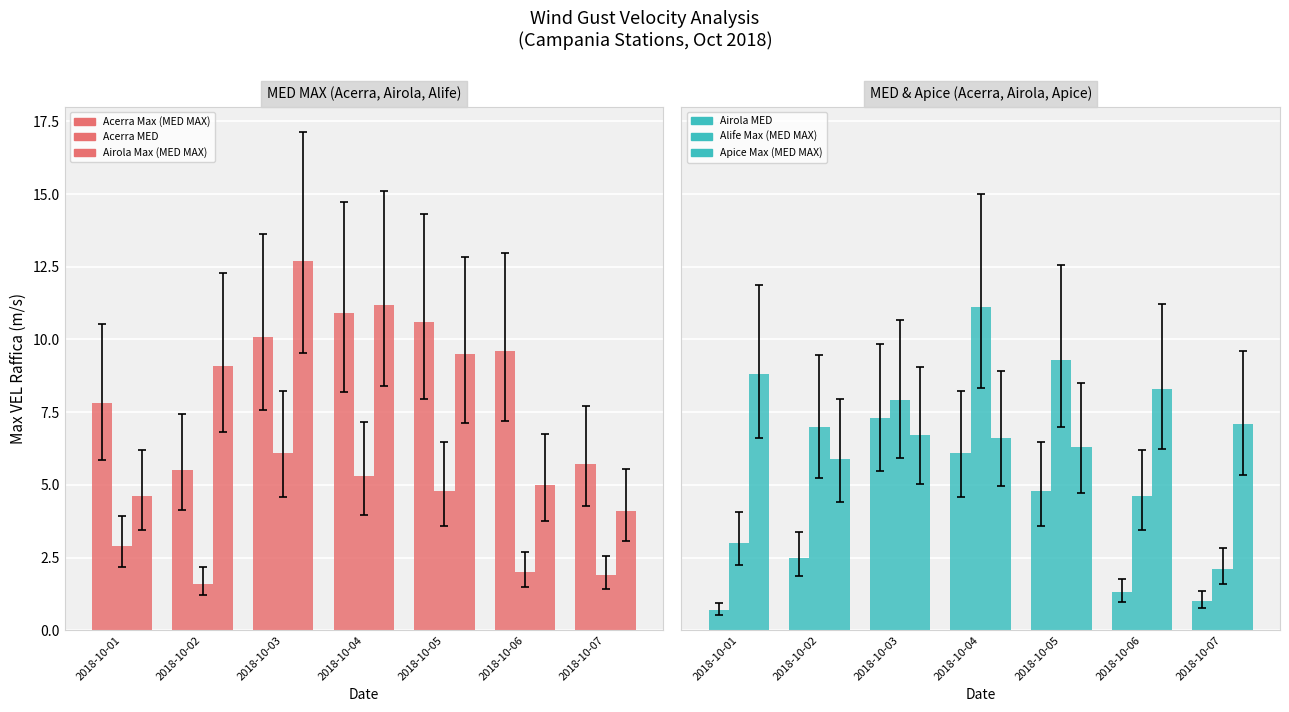

At which label does Acerra Max (MED MAX) reach its peak?

2018-10-04